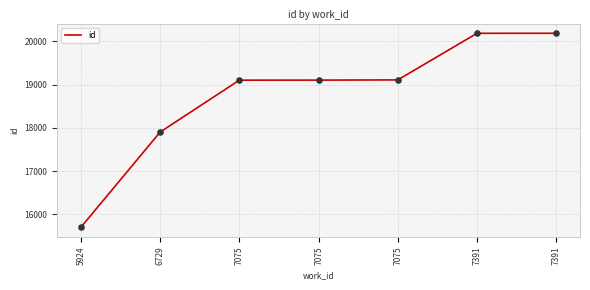

Between 5924 and 7075, which is larger?

7075